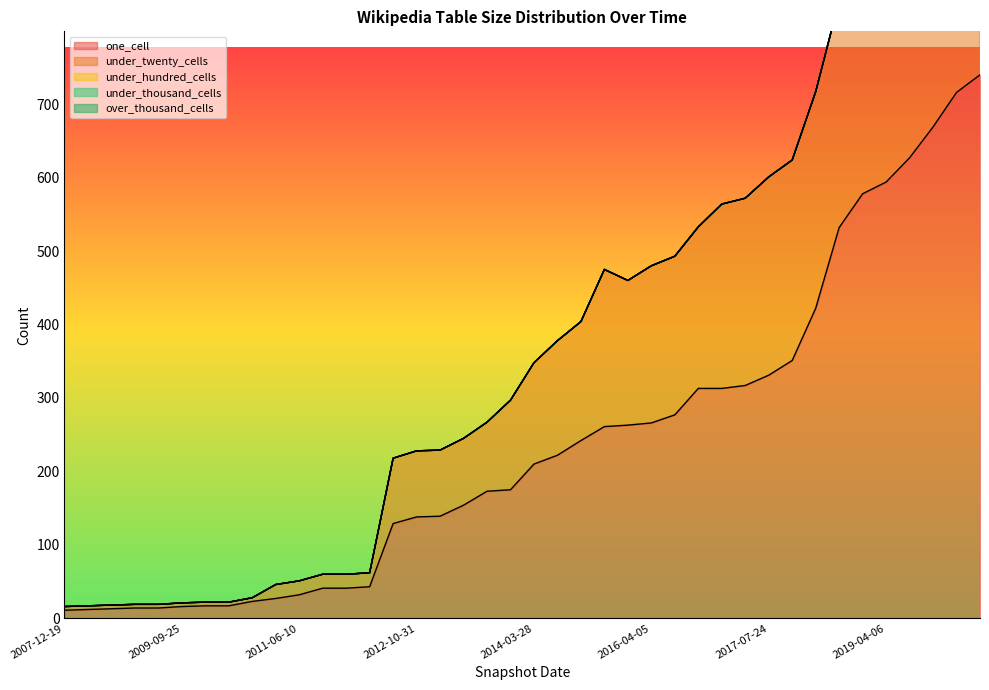

Which category has the lowest value in the one_cell series?

2007-12-19